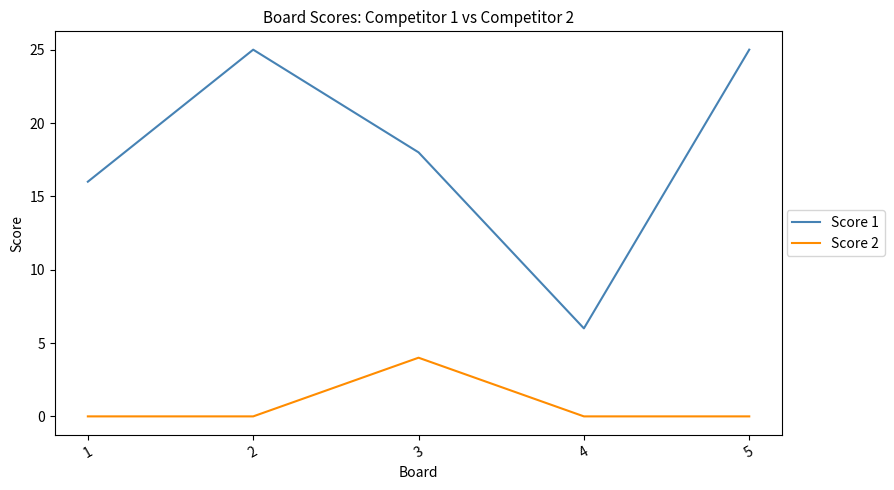

Where is the first local maximum for Score 2?

3